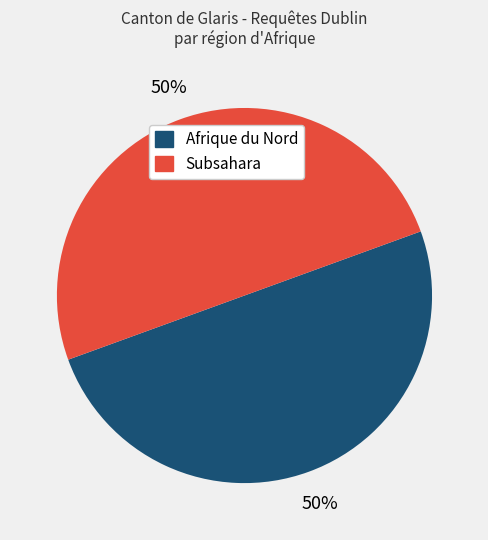

To the nearest percent, what is the average slice percentage?

50%